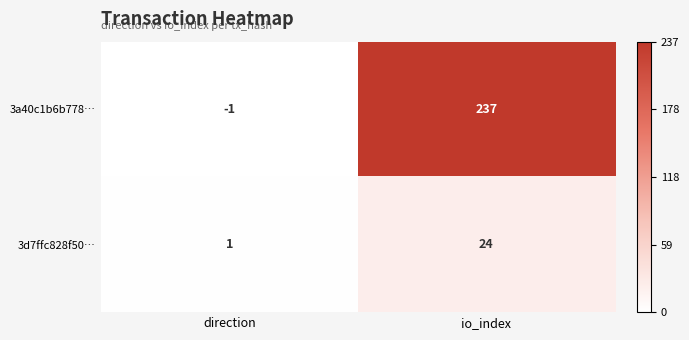

How many categories are shown in the chart?

2